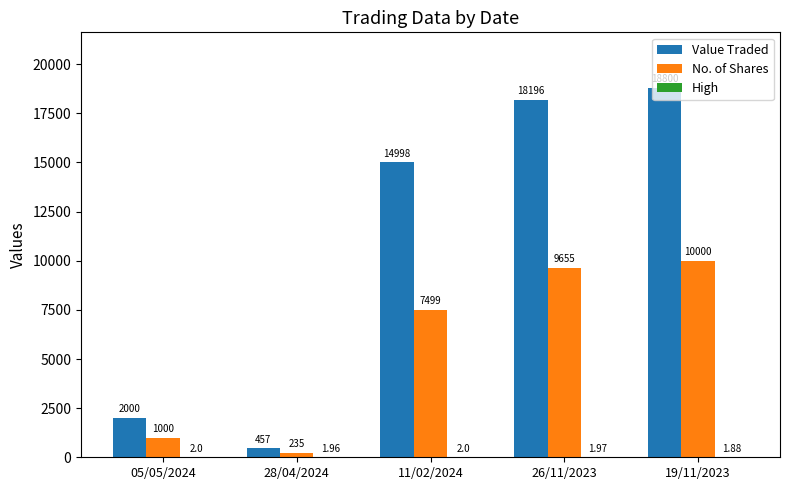

What is the sum of the Value Traded values at 05/05/2024 and 19/11/2023?

20800.0